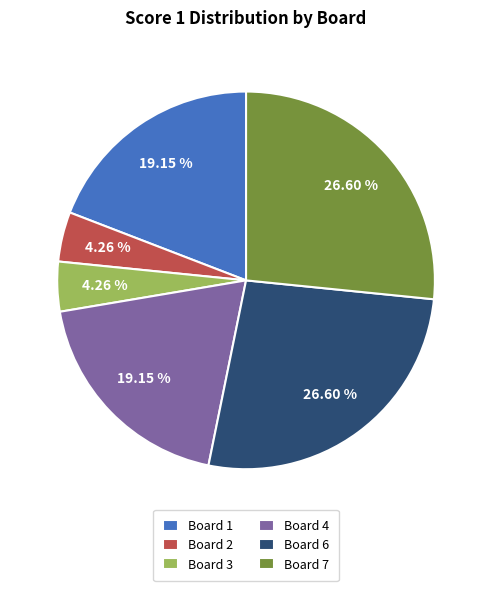

How many segments does this pie chart have?

6